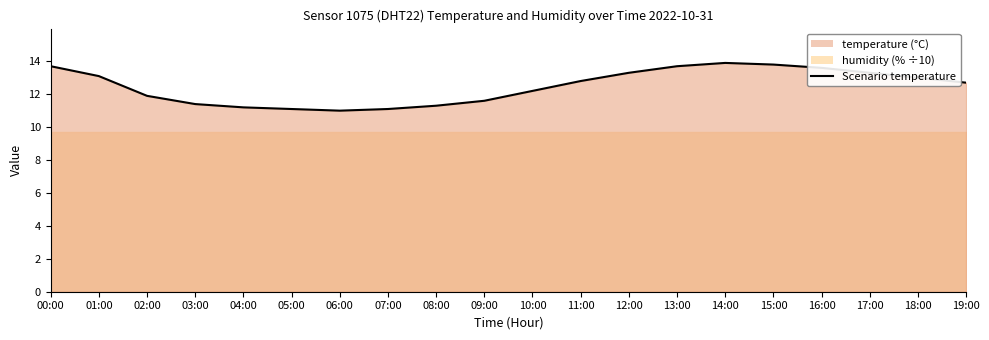

Rank the categories by value from lowest to highest.

06:00, 05:00, 07:00, 04:00, 08:00, 03:00, 09:00, 02:00, 10:00, 19:00, 11:00, 18:00, 01:00, 12:00, 17:00, 16:00, 00:00, 13:00, 15:00, 14:00